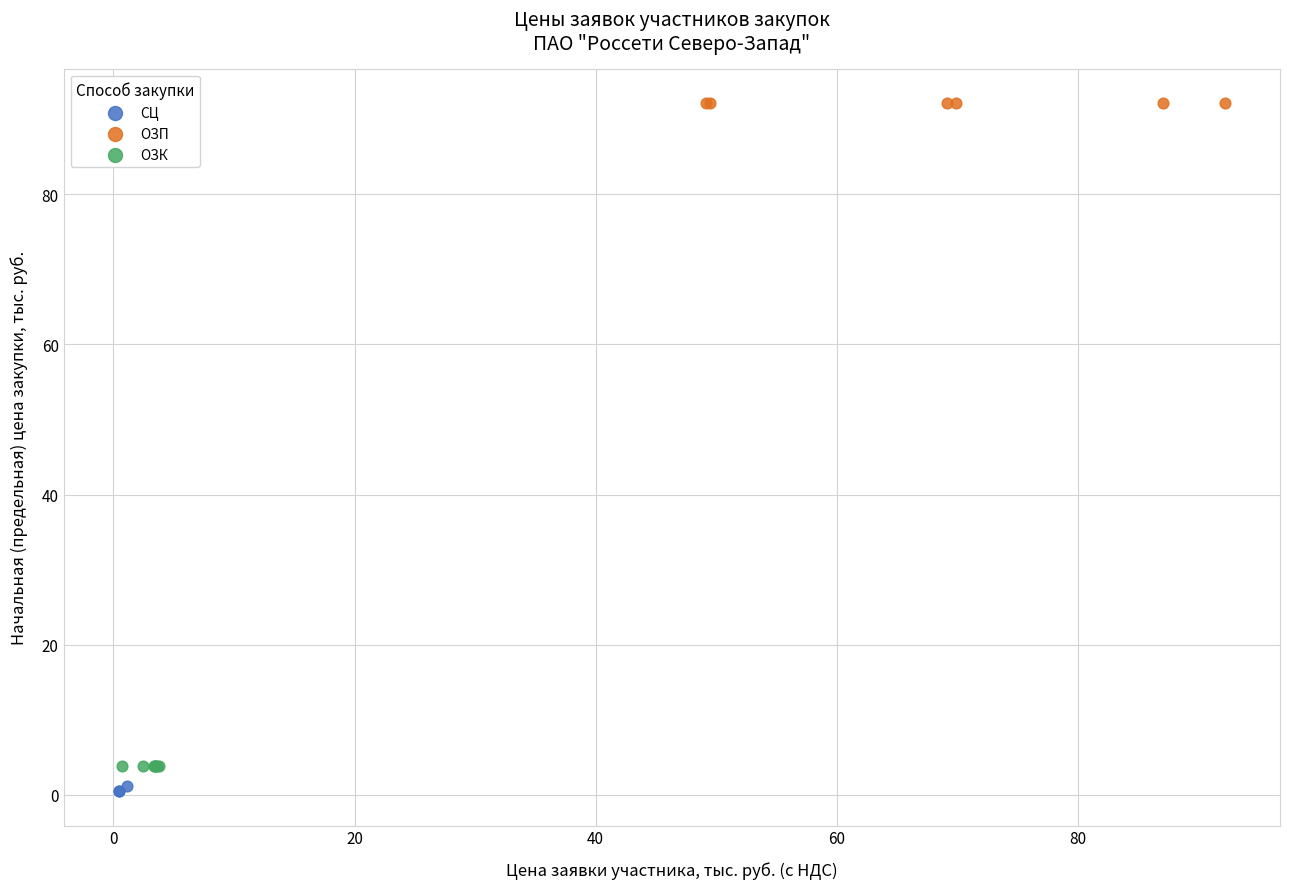

What are all the series names shown in the legend?

СЦ, ОЗП, ОЗК